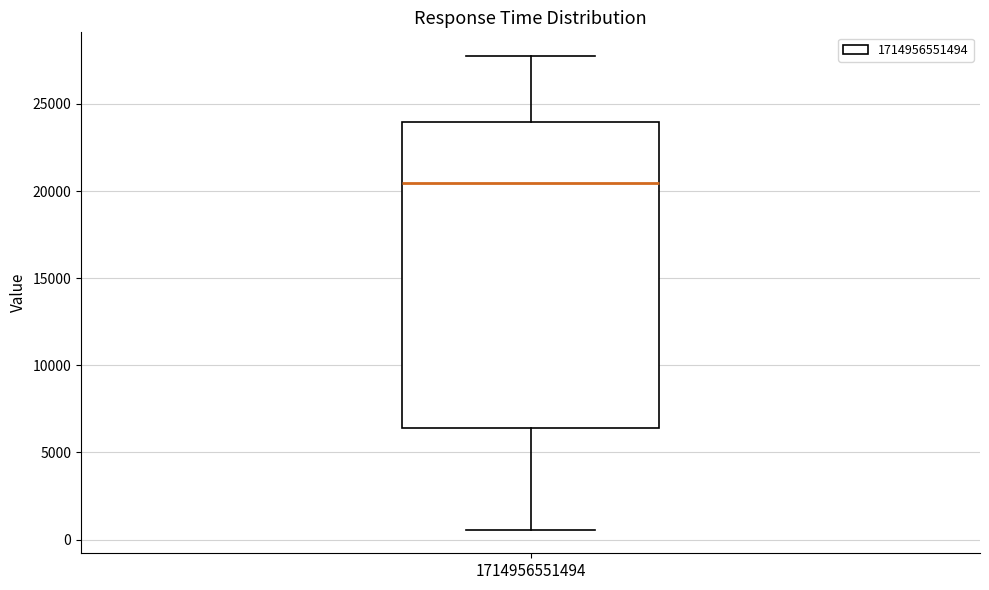

Where does the lower whisker of the box at x = 1714956551494 end on the y-axis? The values are not printed on the chart, so give them approximately, as read against the axis.

500